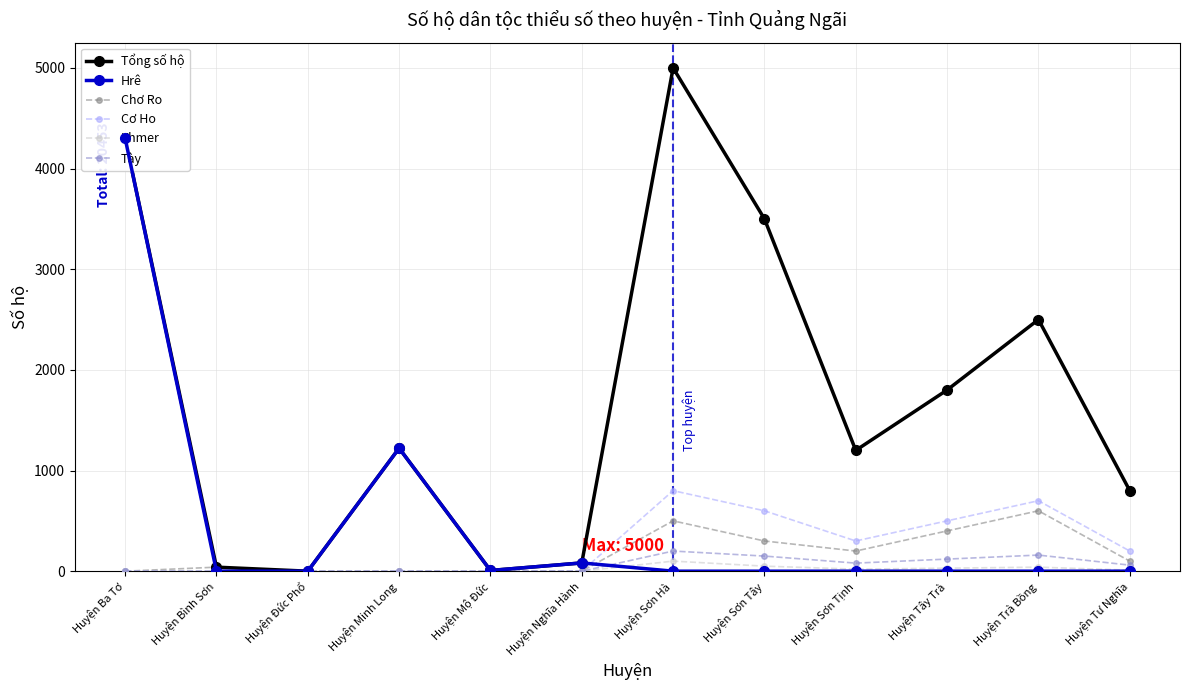

What is the total value across all series at Huyện Sơn Hà?

6600